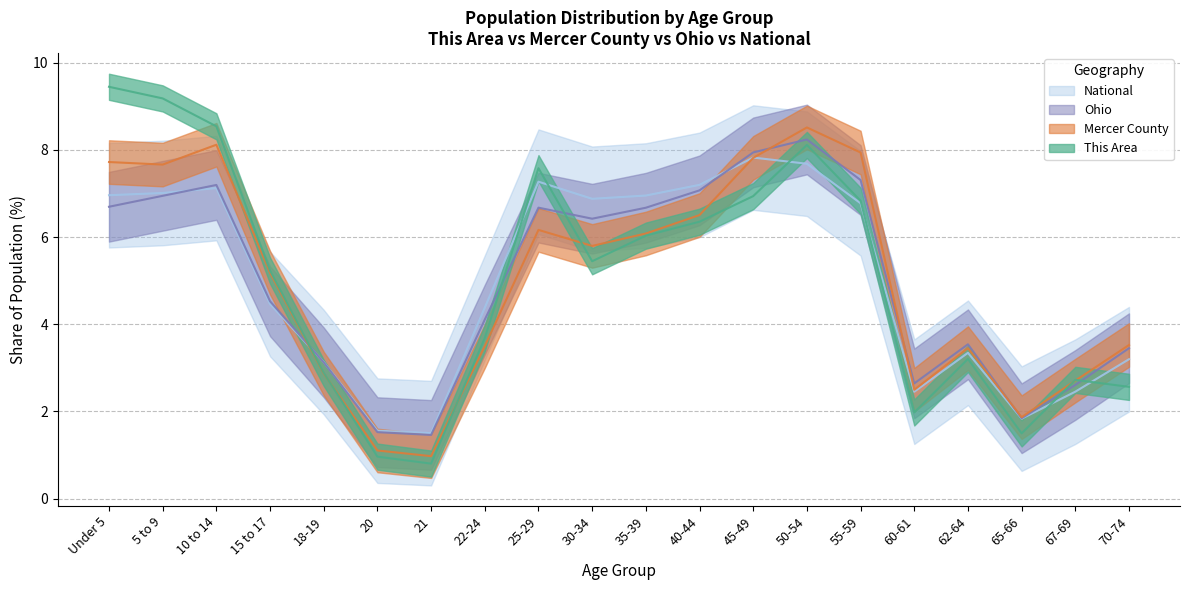

Which series has the largest range (max minus min)?

This Area